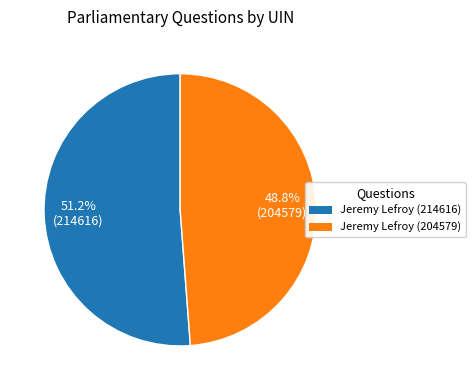

True or false: Jeremy Lefroy (204579) accounts for 35% of the total.

False